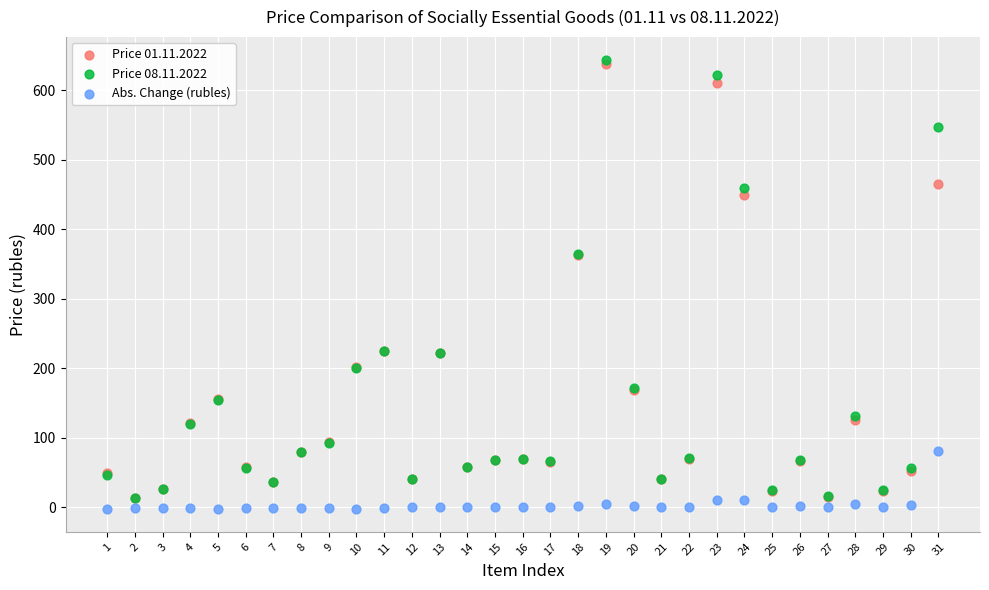

Which series has the widest spread of Y values?

Price 08.11.2022